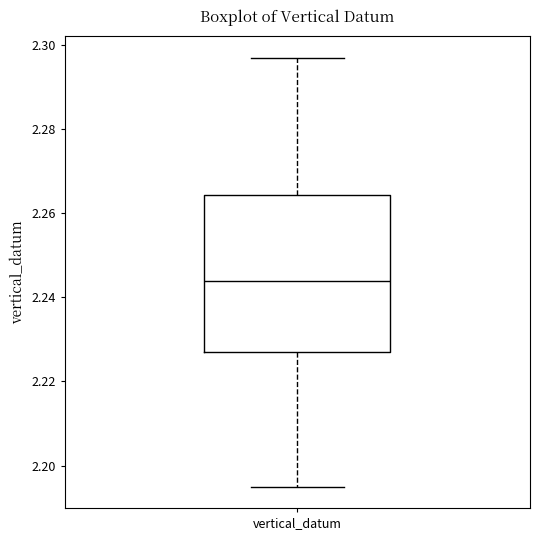

Where is the lower edge of the box for vertical_datum on the y-axis? The values are not printed on the chart, so give them approximately, as read against the axis.

2.228